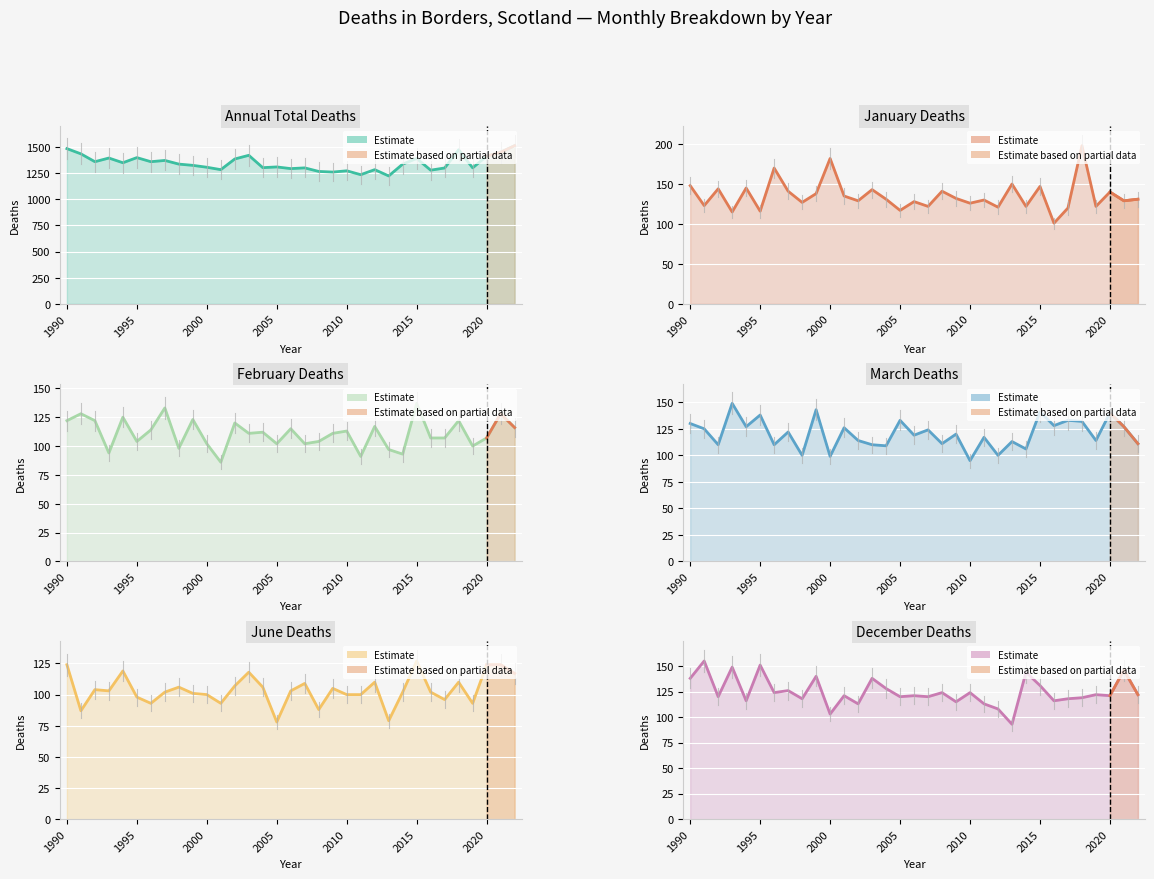

Reading left to right, list all the values displayed in this chart.

Annual total: 1990=1483	1991=1433	1992=1358	1993=1393	1994=1348	1995=1397	1996=1358	1997=1370	1998=1335	1999=1323	2000=1305	2001=1282	2002=1384	2003=1419	2004=1301	2005=1308	2006=1292	2007=1299	2008=1265	2009=1259	2010=1271	2011=1234	2012=1282	2013=1222	2014=1335	2015=1389	2016=1277	2017=1298	2018=1472	2019=1299	2020=1411	2021=1448	2022=1511
Jan: 1990=148	1991=123	1992=144	1993=115	1994=145	1995=116	1996=170	1997=141	1998=127	1999=138	2000=182	2001=135	2002=129	2003=143	2004=131	2005=117	2006=128	2007=122	2008=141	2009=132	2010=126	2011=130	2012=121	2013=150	2014=122	2015=147	2016=101	2017=120	2018=198	2019=122	2020=140	2021=129	2022=131
Mar: 1990=130	1991=125	1992=110	1993=149	1994=127	1995=138	1996=110	1997=122	1998=100	1999=143	2000=99	2001=126	2002=114	2003=110	2004=109	2005=133	2006=119	2007=124	2008=111	2009=120	2010=95	2011=117	2012=100	2013=113	2014=106	2015=141	2016=128	2017=133	2018=132	2019=114	2020=140	2021=127	2022=111
Feb: 1990=122	1991=128	1992=122	1993=94	1994=125	1995=104	1996=114	1997=133	1998=98	1999=123	2000=102	2001=86	2002=120	2003=111	2004=112	2005=102	2006=115	2007=102	2008=104	2009=111	2010=113	2011=91	2012=117	2013=97	2014=93	2015=137	2016=107	2017=107	2018=122	2019=100	2020=107	2021=128	2022=116
Jun: 1990=124	1991=87	1992=104	1993=103	1994=119	1995=98	1996=93	1997=102	1998=106	1999=101	2000=100	2001=93	2002=107	2003=118	2004=106	2005=78	2006=103	2007=109	2008=88	2009=105	2010=100	2011=100	2012=110	2013=79	2014=102	2015=127	2016=102	2017=96	2018=110	2019=93	2020=124	2021=124	2022=117
Dec: 1990=138	1991=155	1992=120	1993=149	1994=116	1995=151	1996=124	1997=126	1998=118	1999=140	2000=103	2001=121	2002=113	2003=138	2004=128	2005=120	2006=121	2007=120	2008=124	2009=115	2010=124	2011=113	2012=108	2013=93	2014=144	2015=131	2016=116	2017=118	2018=119	2019=122	2020=121	2021=146	2022=122